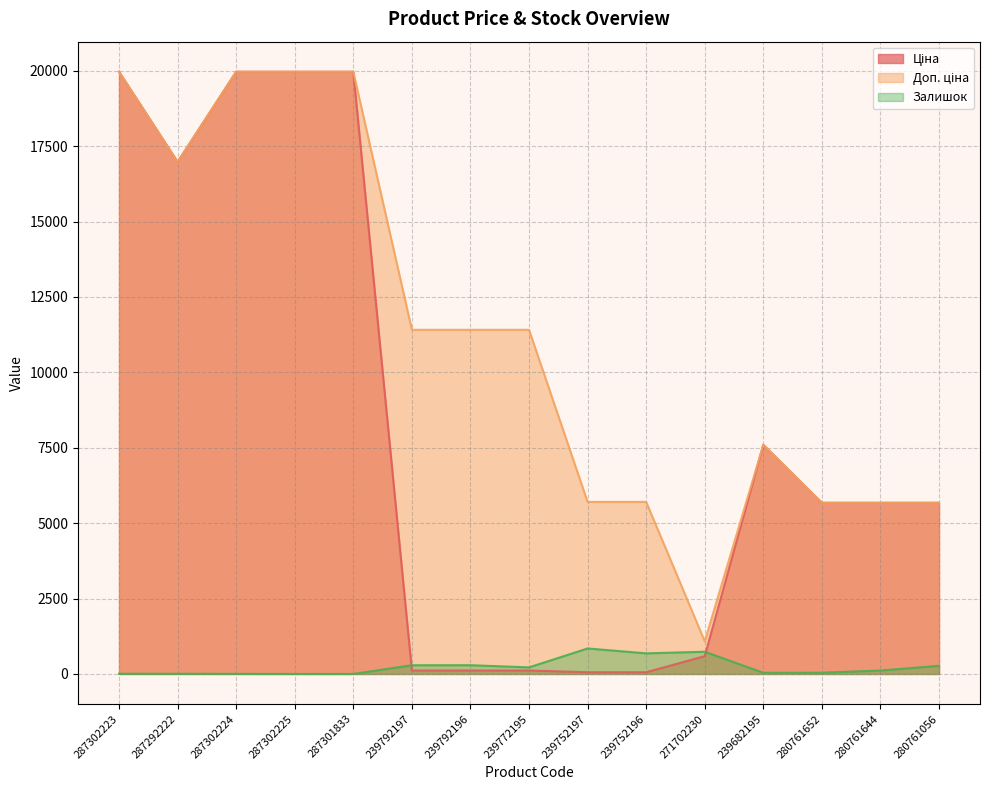

What is the sum of all Ціна values?

122497.3